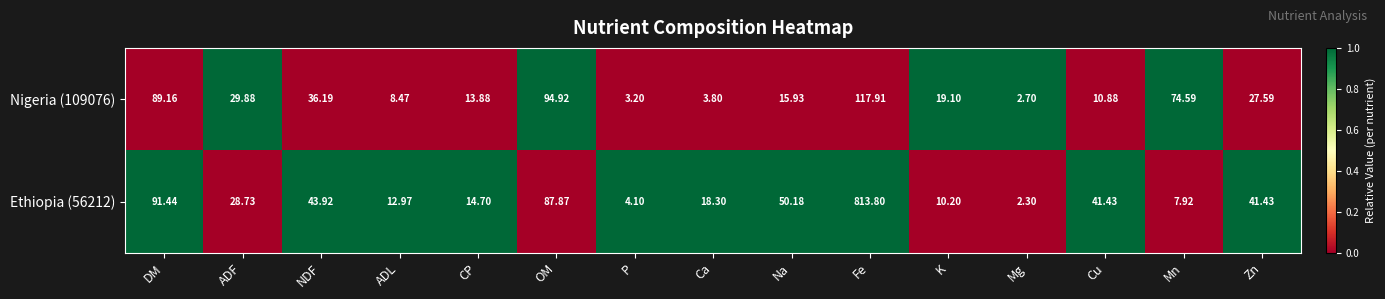

At which category does the chart reach its peak across all series?

Fe